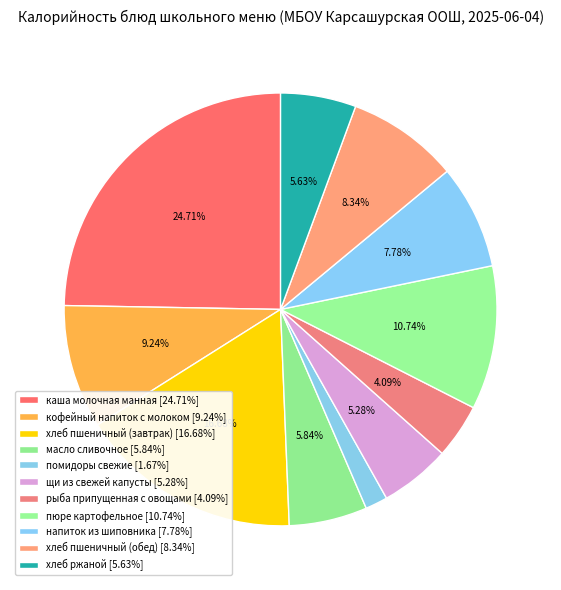

Rank the categories by value from lowest to highest.

помидоры свежие, рыба припущенная с овощами, щи из свежей капусты, хлеб ржаной, масло сливочное, напиток из шиповника, хлеб пшеничный (обед), кофейный напиток с молоком, пюре картофельное, хлеб пшеничный (завтрак), каша молочная манная